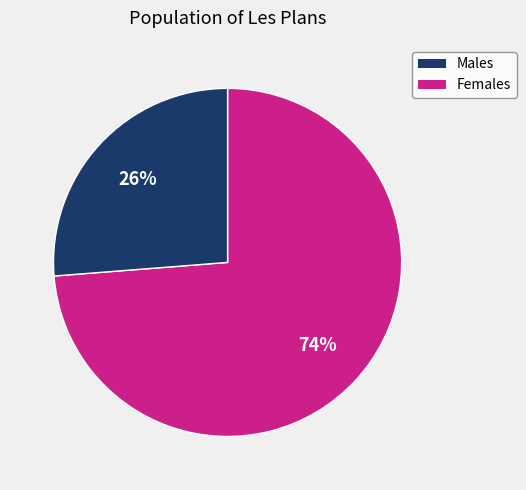

Is there any slice that represents more than half of the pie?

Yes